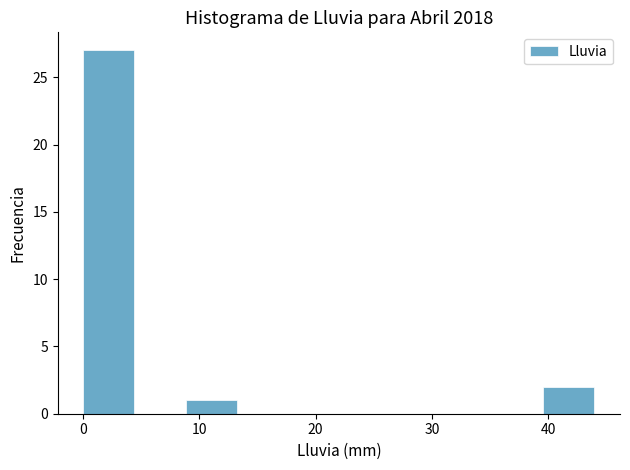

Reading left to right, transcribe this chart: for each bar, give the range it covers on the x-axis and its height. Neither the bar edges nor the heights are printed on the chart, so give them approximately, as read against the axes.

0.0 to 4.4: 27
4.4 to 8.8: 0
8.8 to 13.2: 1
13.2 to 17.6: 0
17.6 to 22.0: 0
22.0 to 26.4: 0
26.4 to 30.8: 0
30.8 to 35.2: 0
35.2 to 39.6: 0
39.6 to 44.0: 2